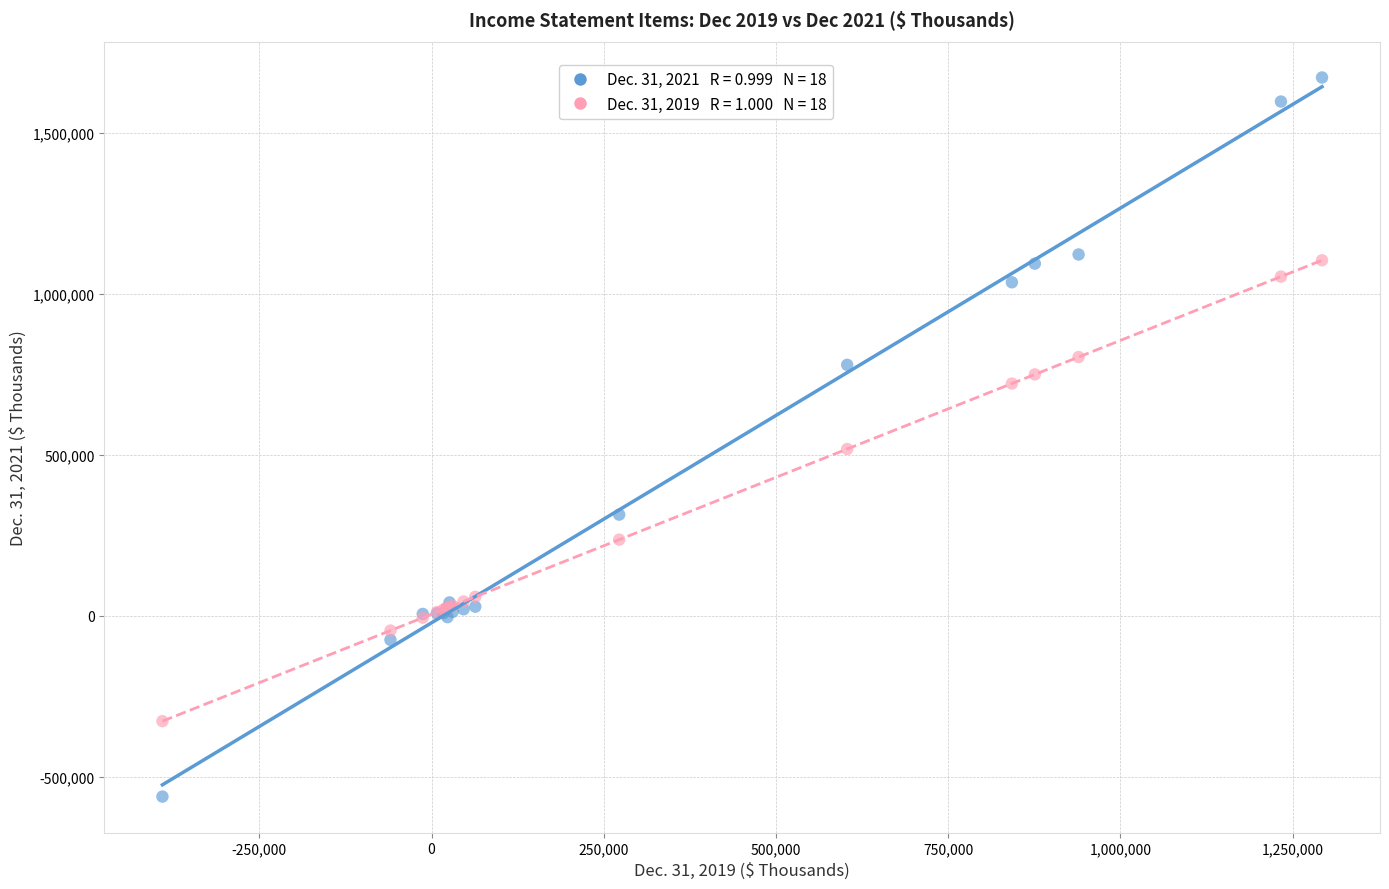

Across all series, what Y value is closest to 555048?

517895.1